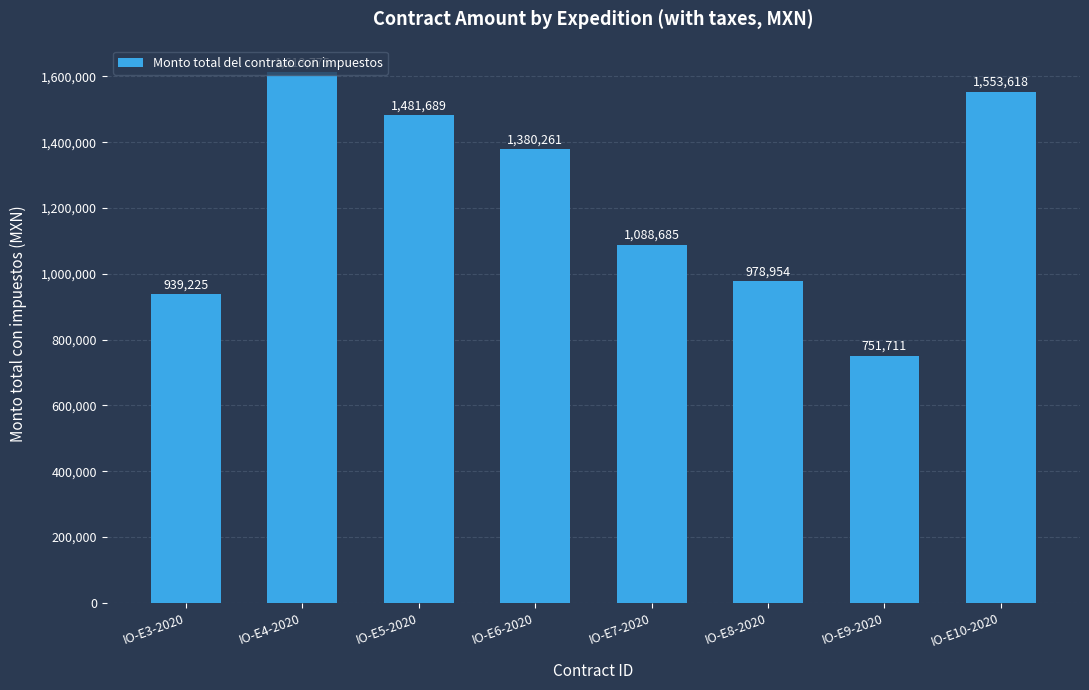

The value at IO-E9-2020 is 751710.8. True or false?

True